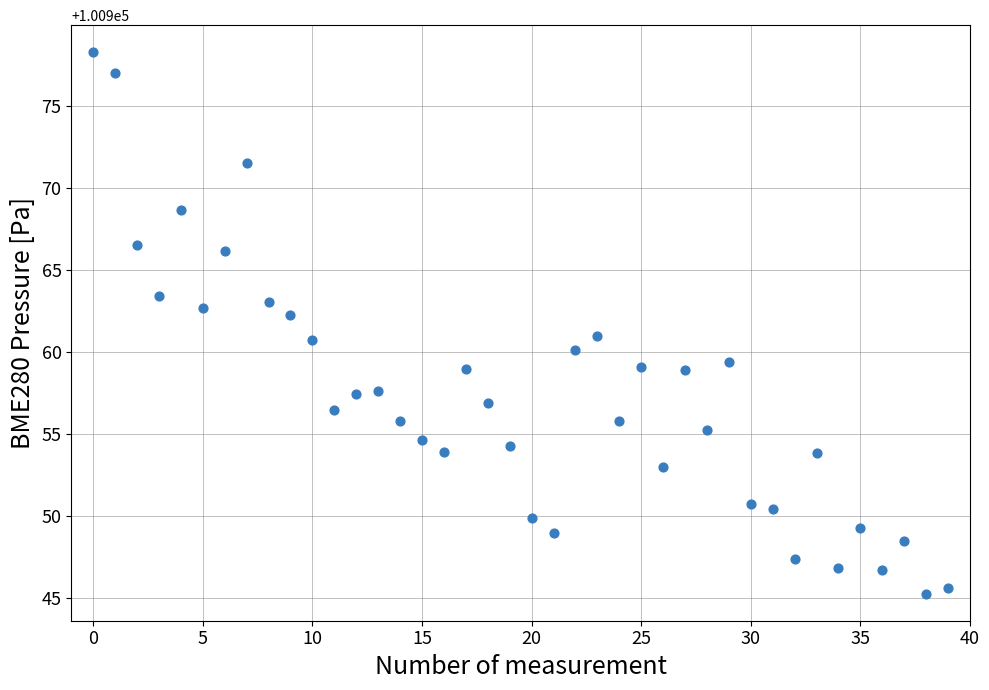

What is the range of Y values (max minus min)?

33.0